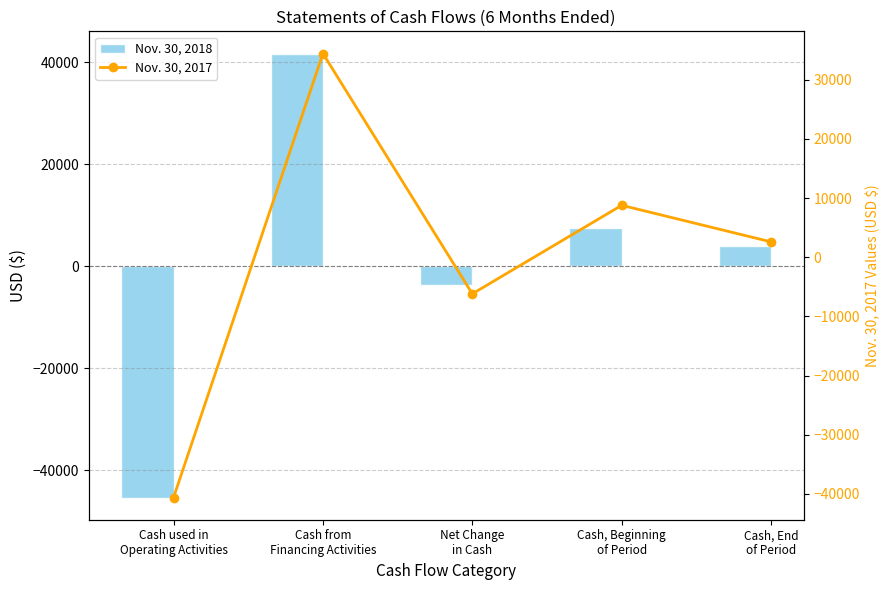

How many groups of bars are there?

5